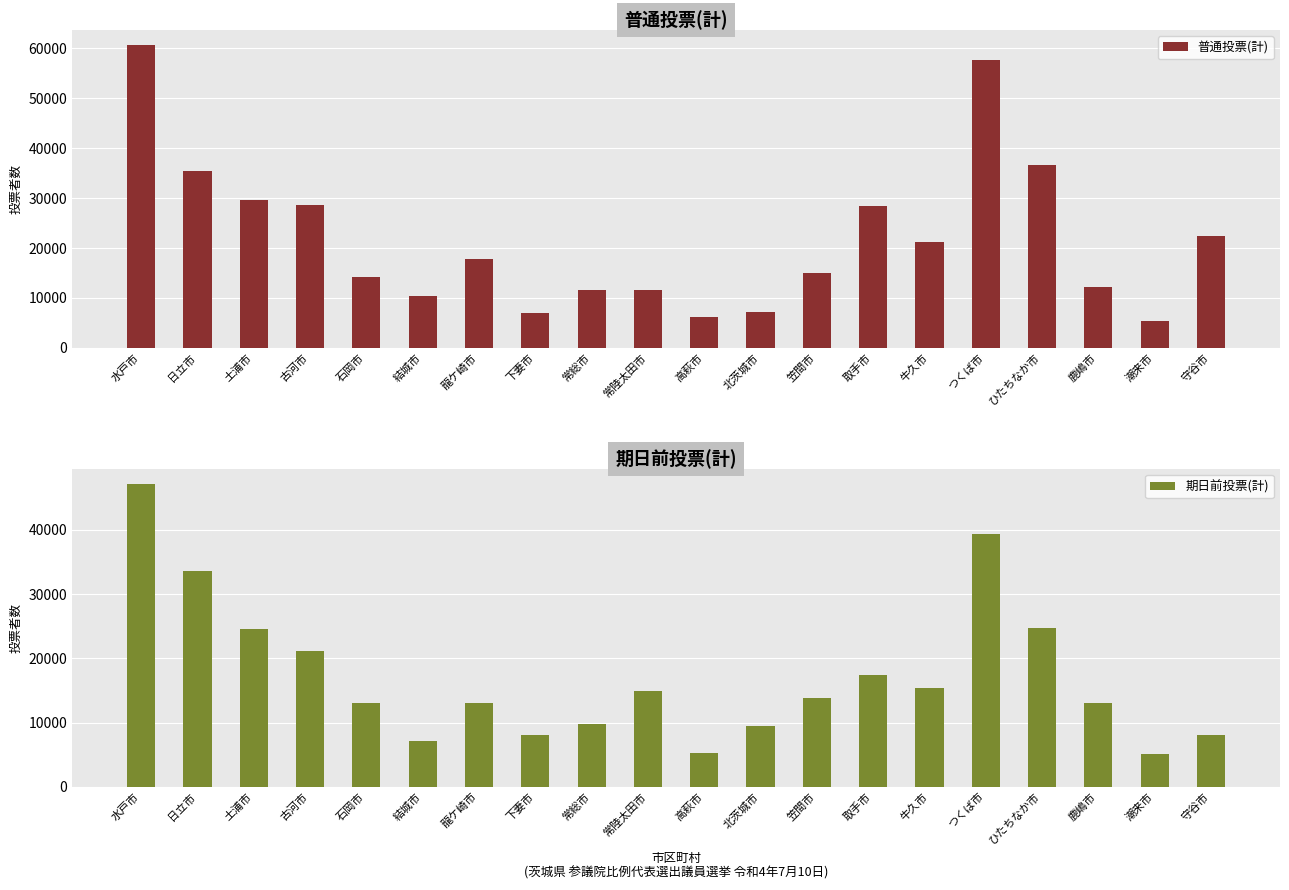

Does the chart contain any negative values?

No